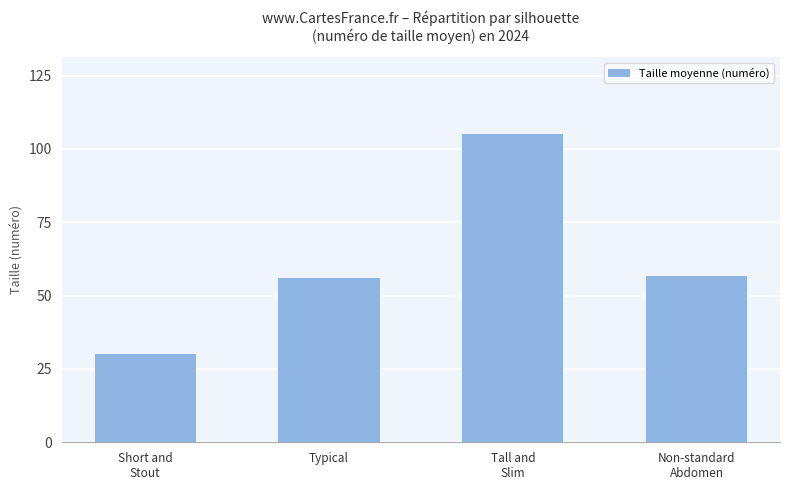

What is the sum of all values?

247.6